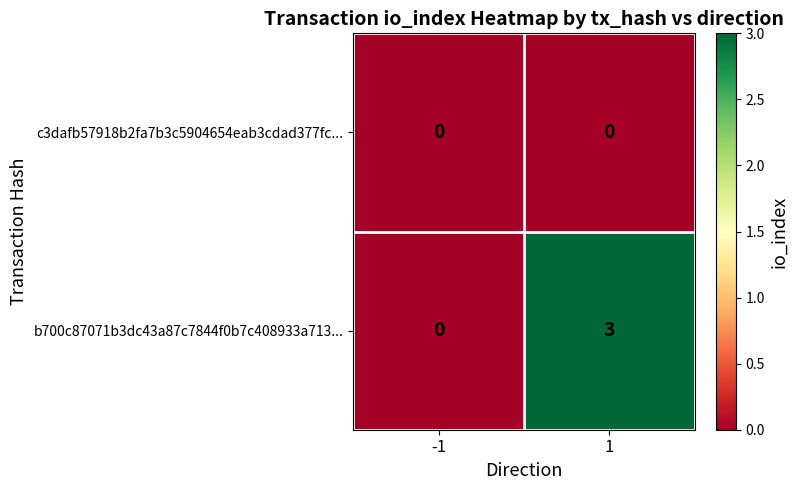

The value of b700c87071b3dc43a87c7844f0b7c408933a713... at -1 is -1. True or false?

False